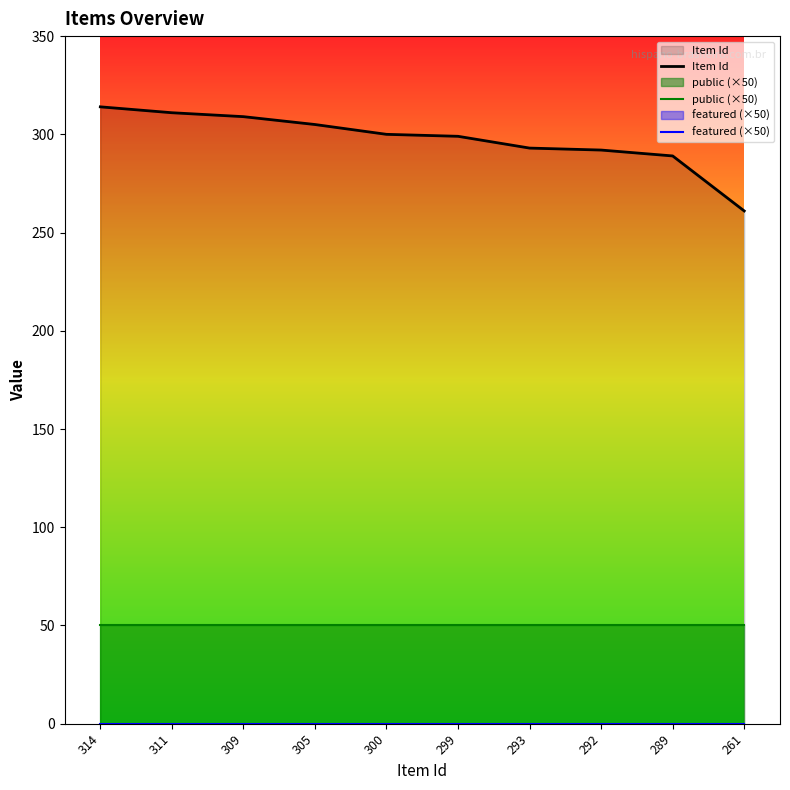

The public (×50) series shows 33 at 309. True or false?

False